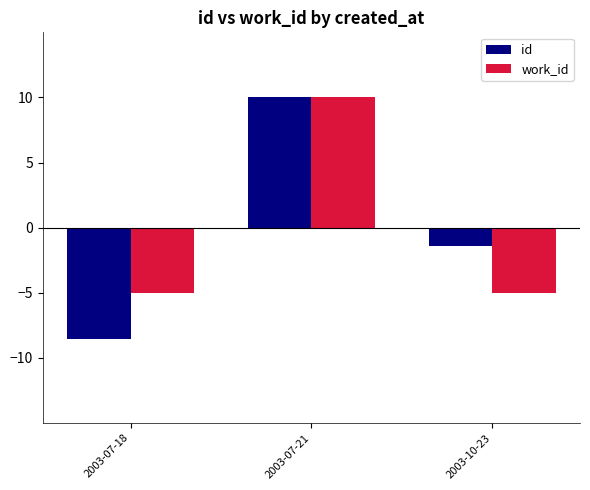

Reading right to left, what are all the values shown in this chart?

id: 2003-10-23=-1.4	2003-07-21=10.0	2003-07-18=-8.6
work_id: 2003-10-23=-5.0	2003-07-21=10.0	2003-07-18=-5.0